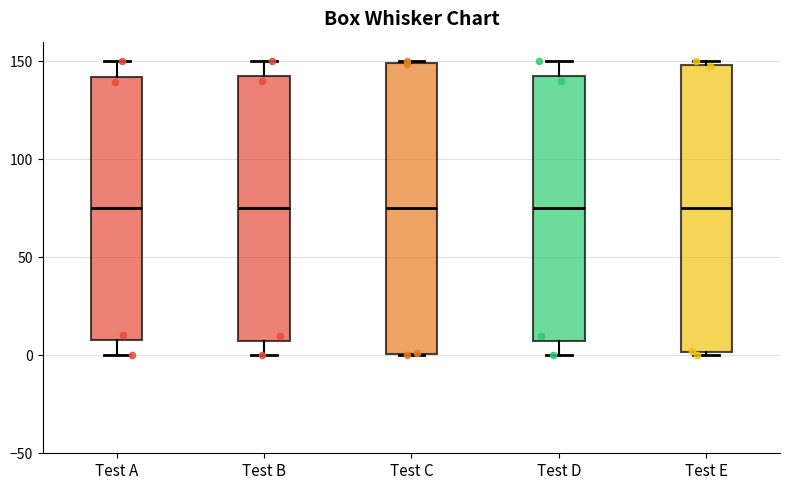

Where does the median line of the box for Test C sit on the y-axis? The values are not printed on the chart, so give them approximately, as read against the axis.

75